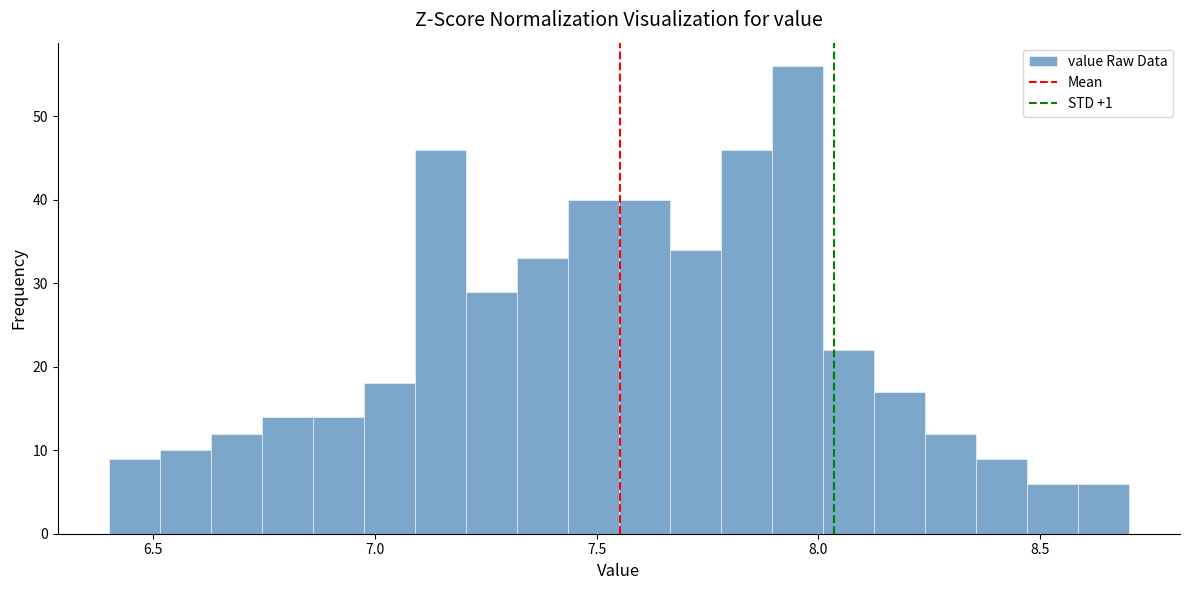

Around what value on the x-axis is the tallest bar? Give the approximate position of its centre, as read against the axis.

7.95